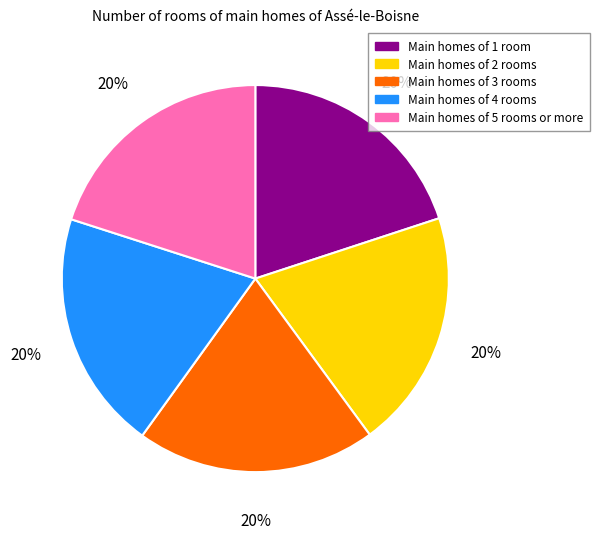

Is the sum of Main homes of 4 rooms and Main homes of 1 room greater than half?

No